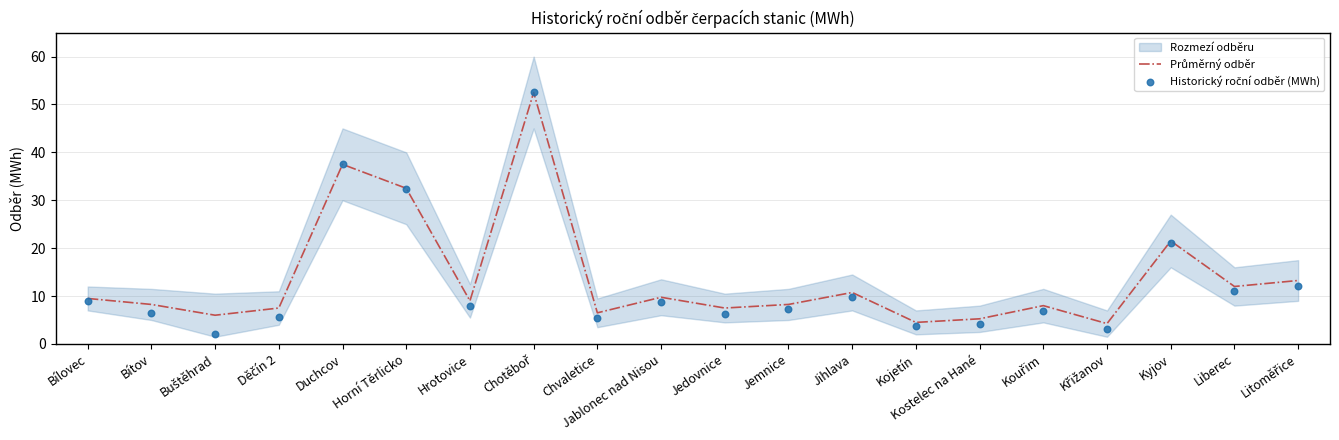

Which series has the largest total across all categories?

Průměrný odběr